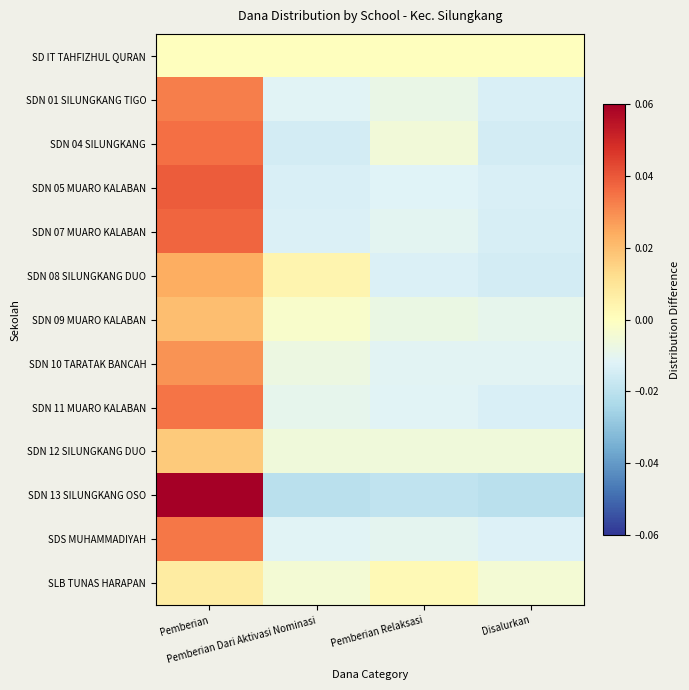

At which category is the sum across all series the highest?

Pemberian